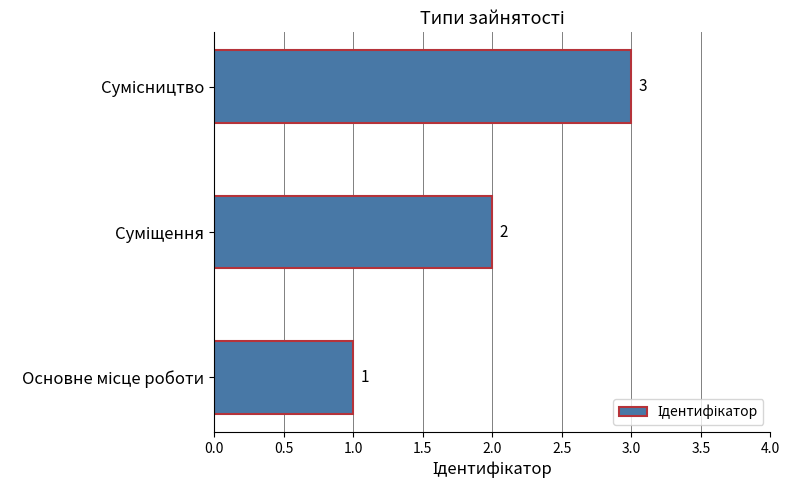

How many values are between 1 and 3?

3